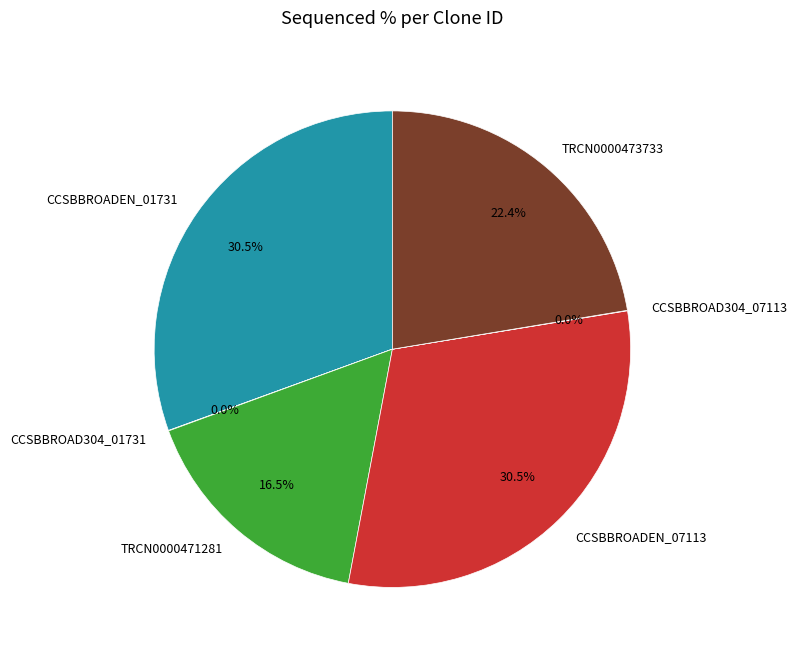

Is there a majority slice in this chart?

No